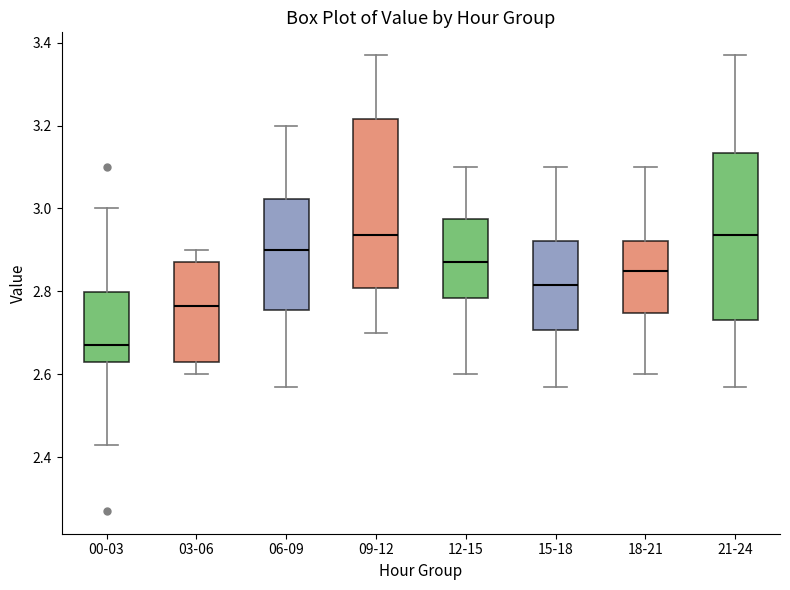

Reading left to right, read every box against the y-axis: the position of its median line, the range the box covers, and the ends of its whiskers. The values are not printed on the chart, so give them approximately, as read against the axis.

00-03: median 2.68, box 2.64 to 2.80, whiskers 2.44 to 3.00
03-06: median 2.76, box 2.64 to 2.88, whiskers 2.60 to 2.90
06-09: median 2.90, box 2.76 to 3.02, whiskers 2.58 to 3.20
09-12: median 2.94, box 2.80 to 3.22, whiskers 2.70 to 3.38
12-15: median 2.88, box 2.78 to 2.98, whiskers 2.60 to 3.10
15-18: median 2.82, box 2.70 to 2.92, whiskers 2.58 to 3.10
18-21: median 2.86, box 2.74 to 2.92, whiskers 2.60 to 3.10
21-24: median 2.94, box 2.74 to 3.14, whiskers 2.58 to 3.38